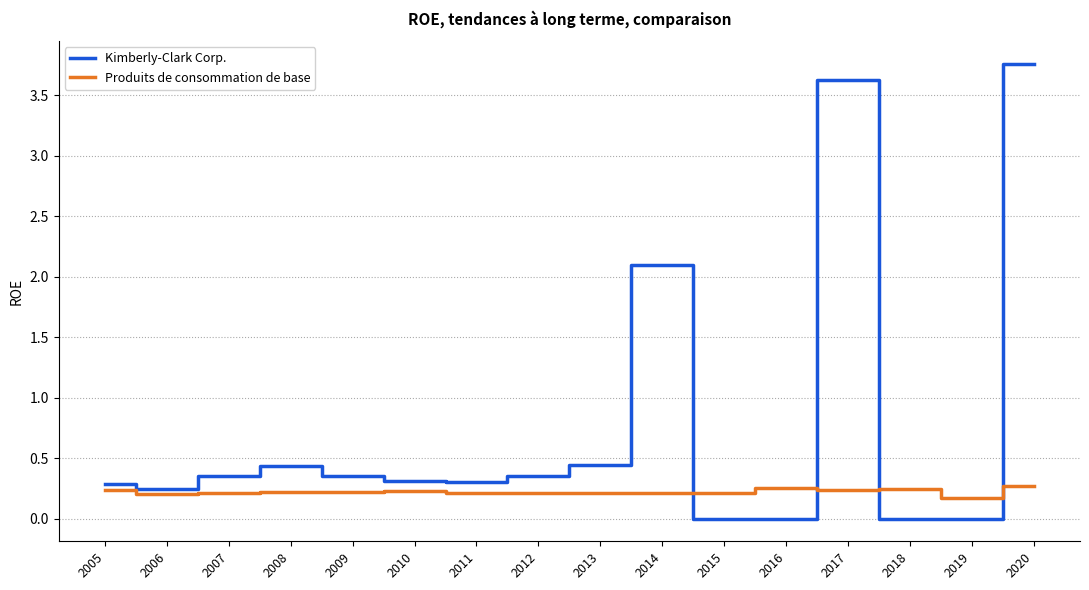

Which series has the widest spread of values?

Kimberly-Clark Corp.